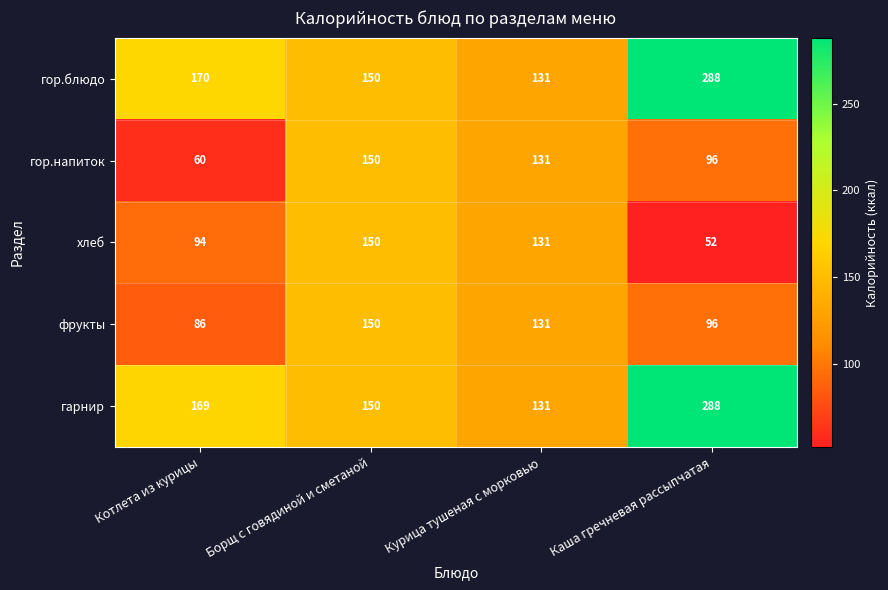

What is the spread (max minus min) of values at Котлета из курицы?

110